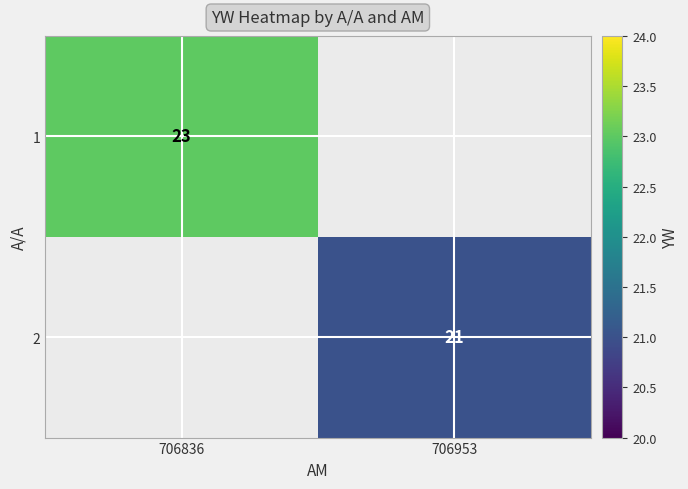

The value of 2 at 706953 is 32. True or false?

False